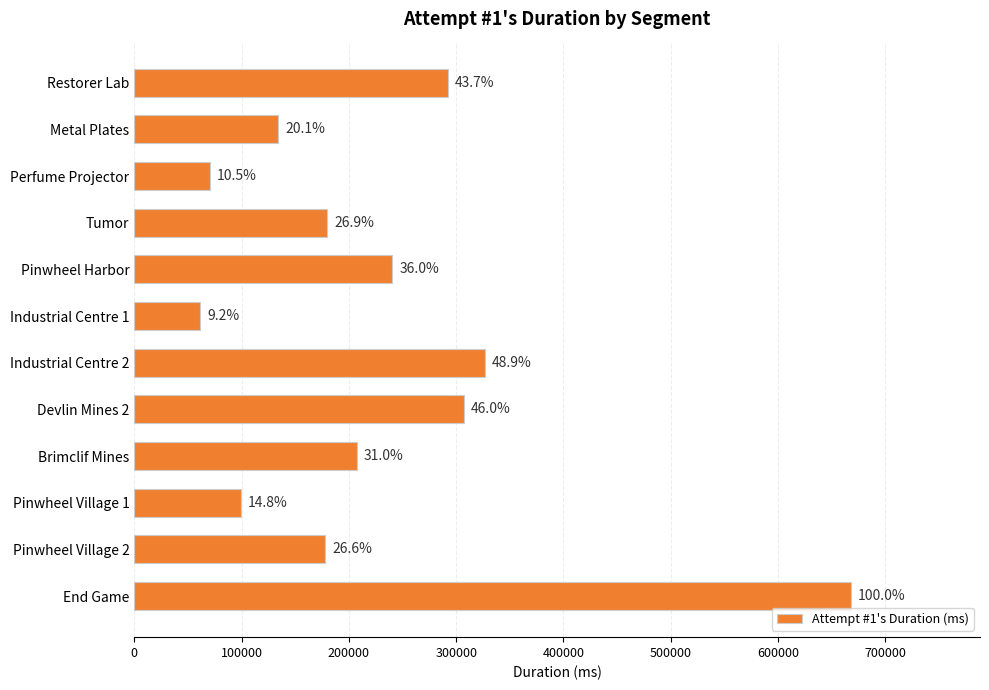

How many bars are there in total?

12